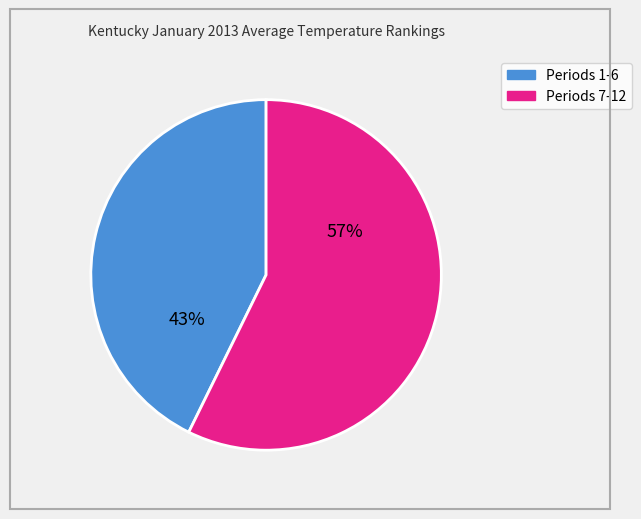

To the nearest percent, what is the average slice percentage?

50%